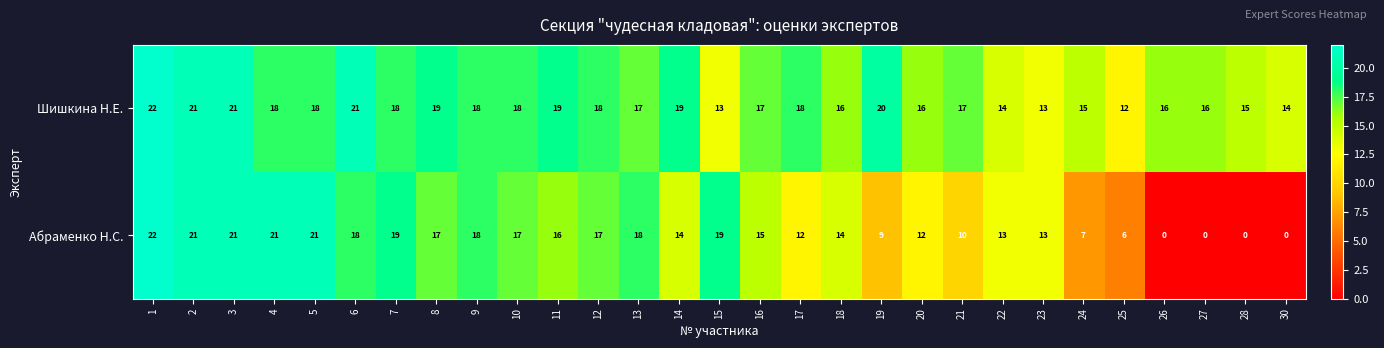

What is the minimum value for Шишкина Н.Е.?

12